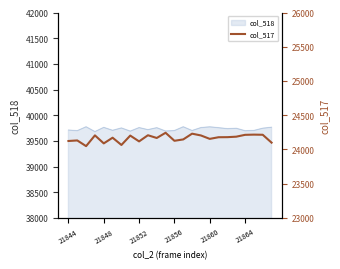

The chart shows a value of 24204 at 15. True or false?

True